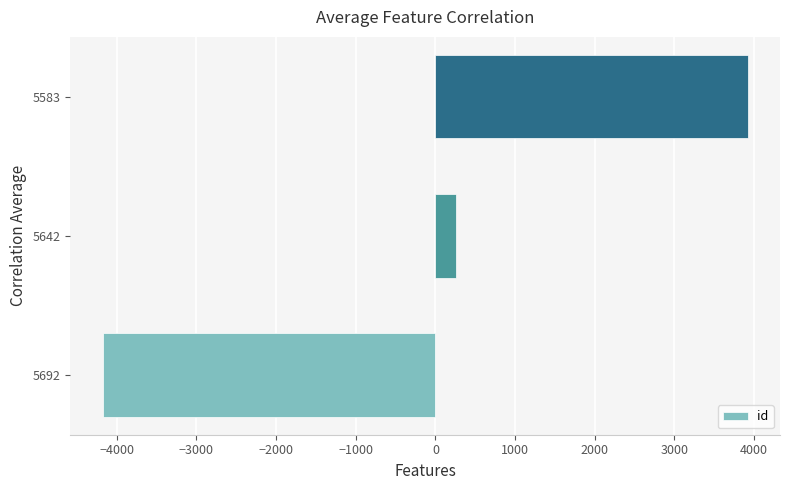

What is the approximate value at 5583?

3919.7